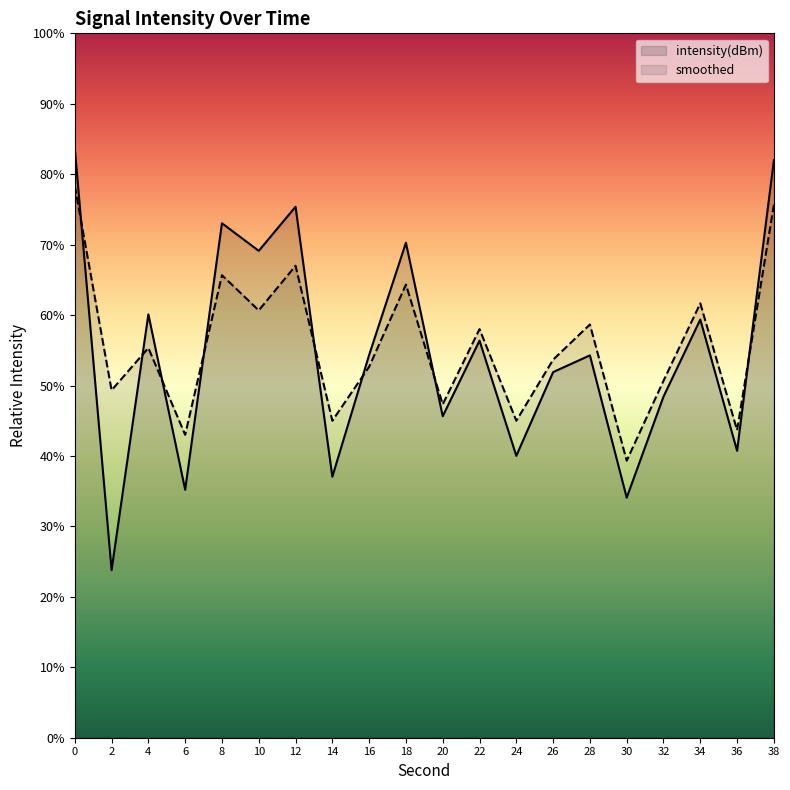

Read the intensity(dBm) value at 2.

23.8